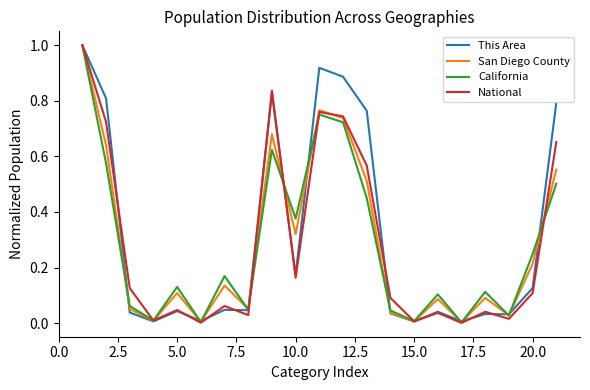

What is the highest value of the This Area series?

1.0